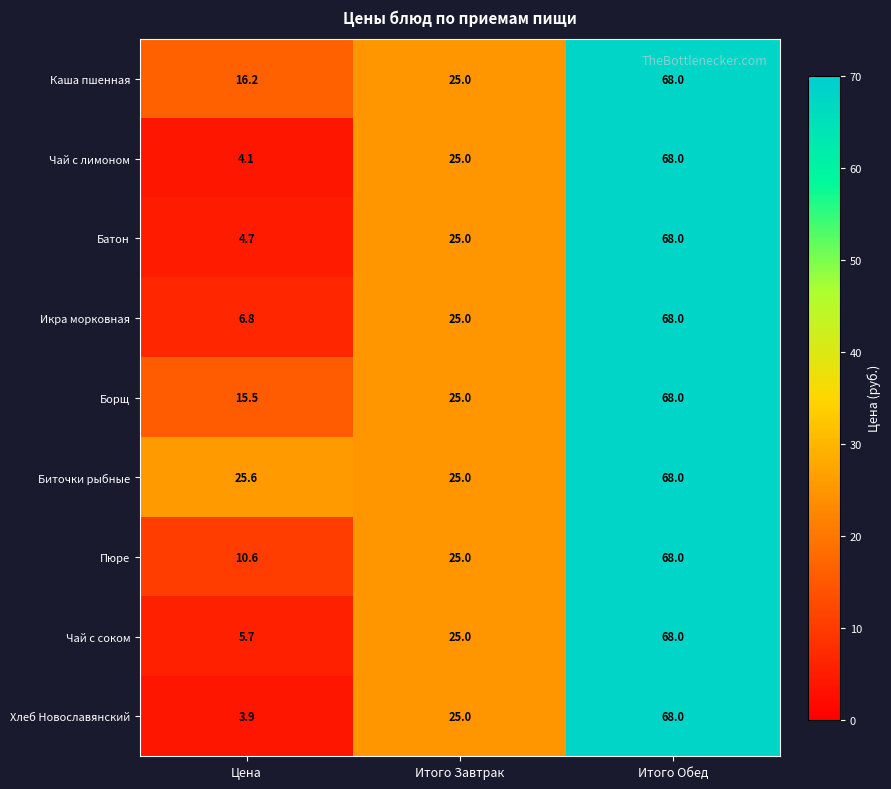

At which label is Чай с соком closest to 36?

Итого Завтрак